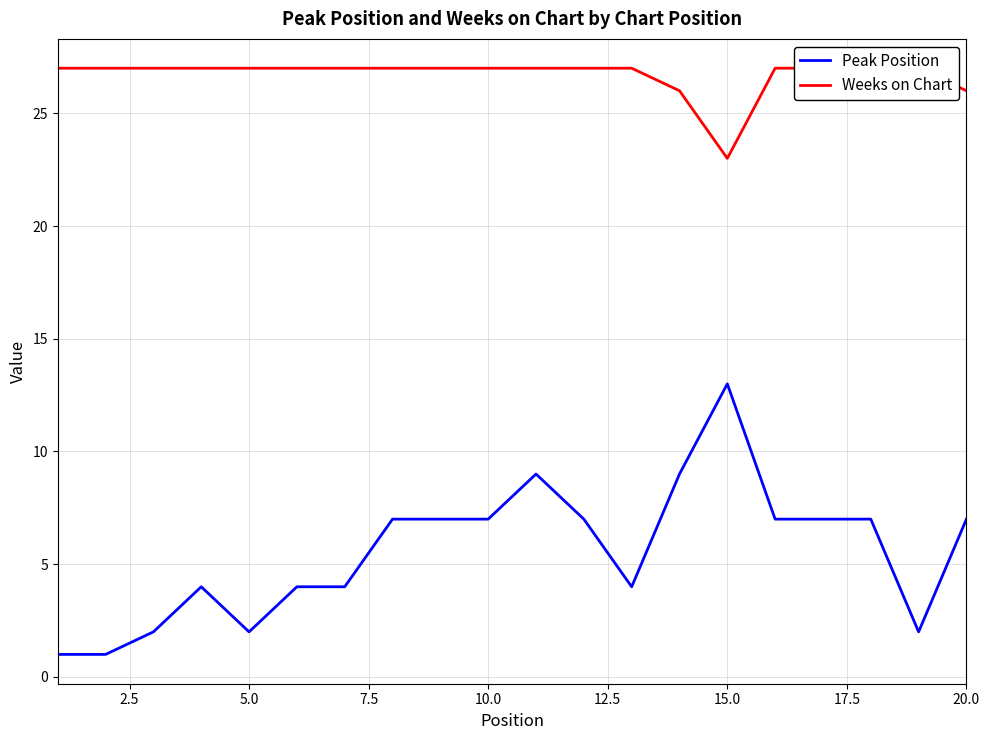

What is the value of the Peak Position point at the 11th from the left?

9